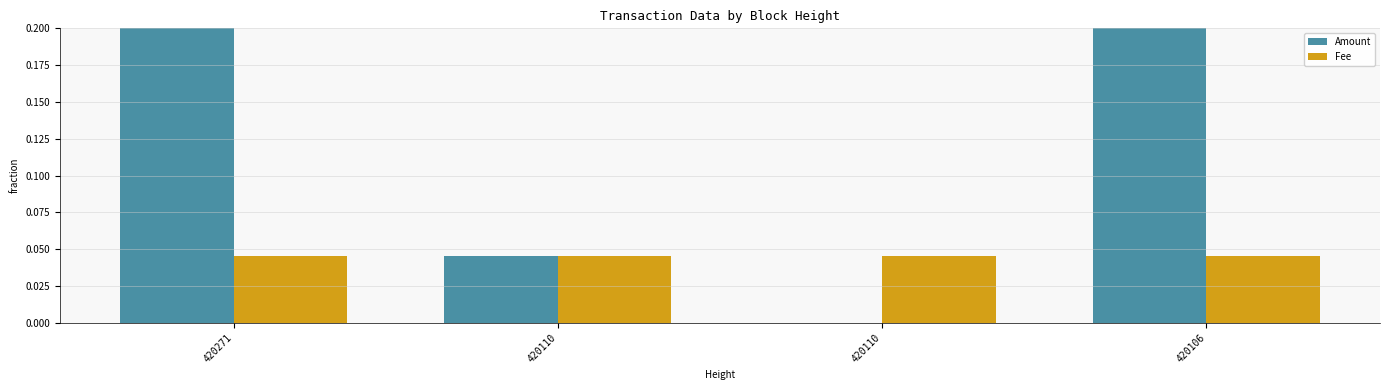

How many bars are there in each group?

2